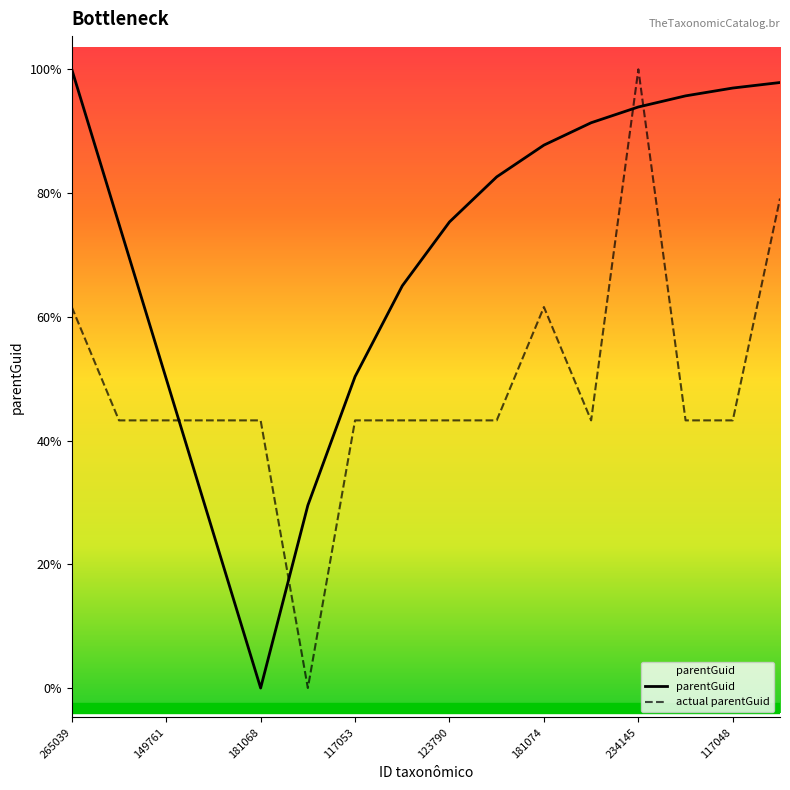

Is this an area chart (filled region under the line)?

Yes